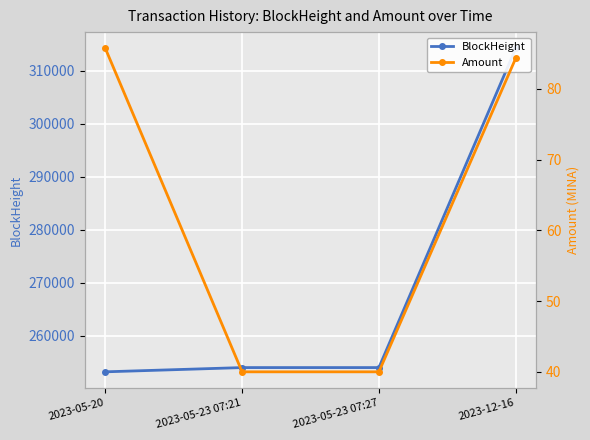

Rank the series at 2023-05-23 07:21 from lowest to highest value.

Amount, BlockHeight